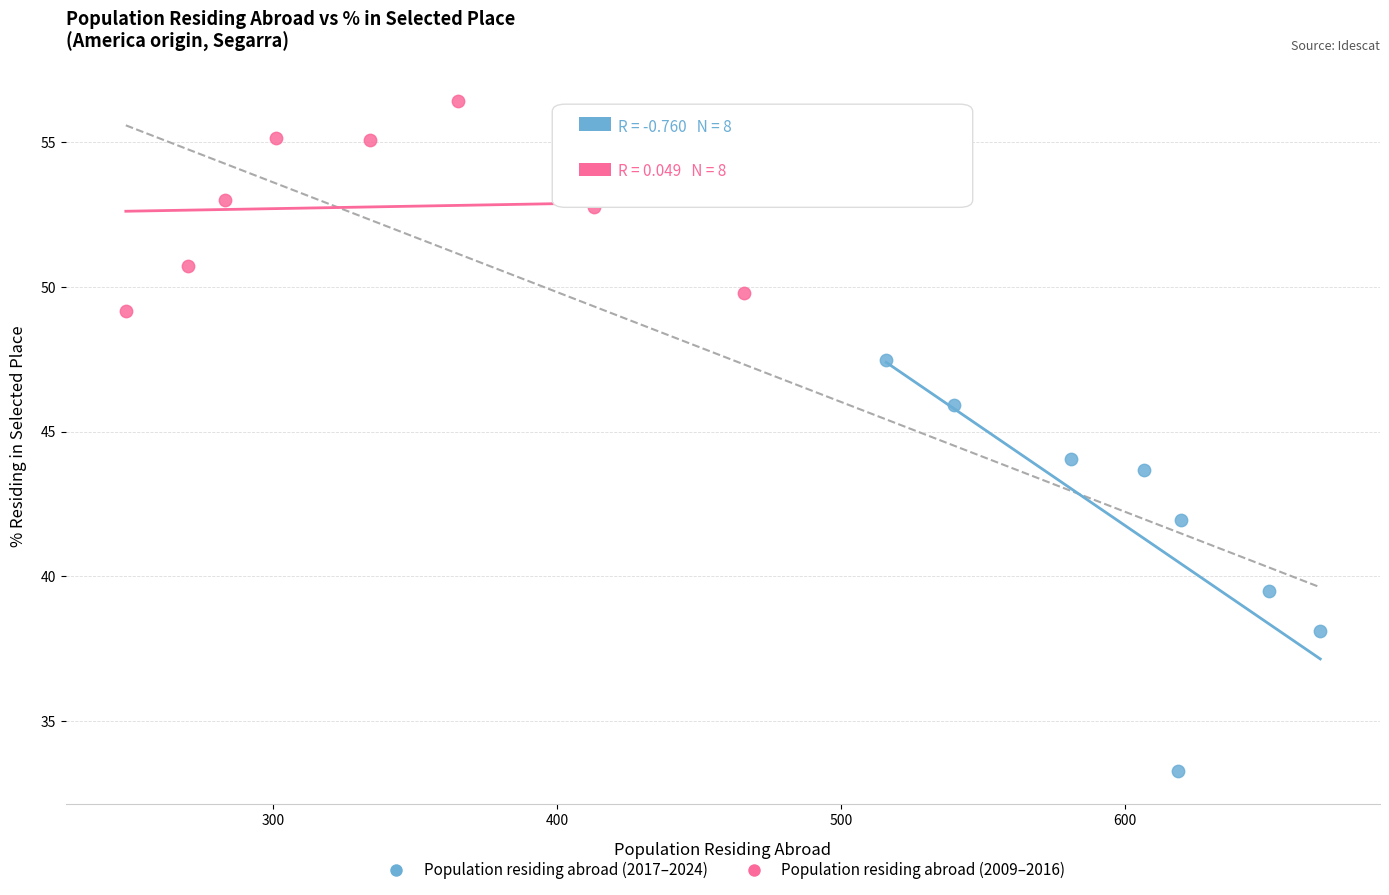

Which series reaches the maximum Y coordinate?

Population residing abroad (2009–2016)